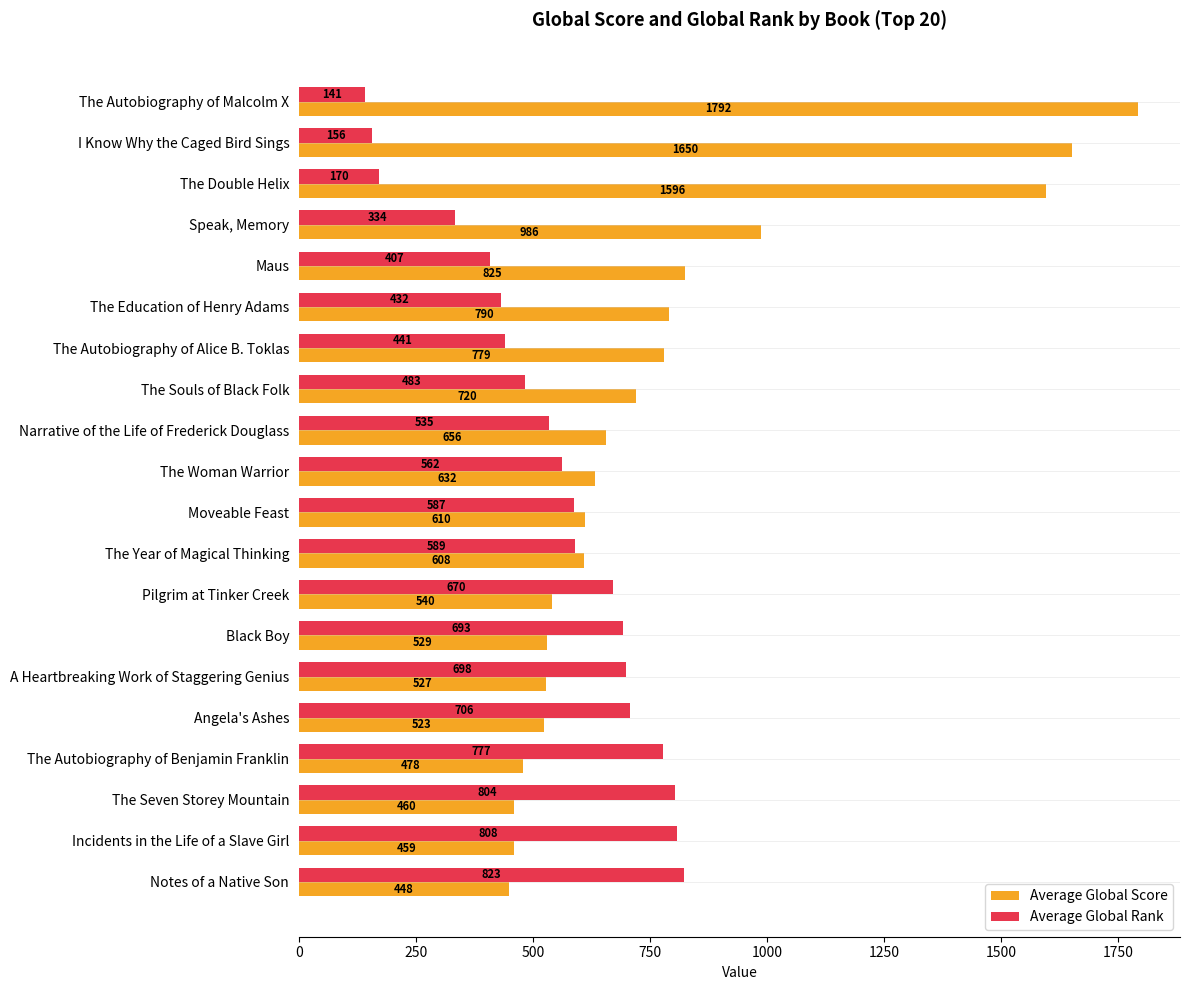

List the labels in order of Average Global Rank value, largest first.

Notes of a Native Son, Incidents in the Life of a Slave Girl, The Seven Storey Mountain, The Autobiography of Benjamin Franklin, Angela's Ashes, A Heartbreaking Work of Staggering Genius, Black Boy, Pilgrim at Tinker Creek, The Year of Magical Thinking, Moveable Feast, The Woman Warrior, Narrative of the Life of Frederick Douglass, The Souls of Black Folk, The Autobiography of Alice B. Toklas, The Education of Henry Adams, Maus, Speak, Memory, The Double Helix, I Know Why the Caged Bird Sings, The Autobiography of Malcolm X